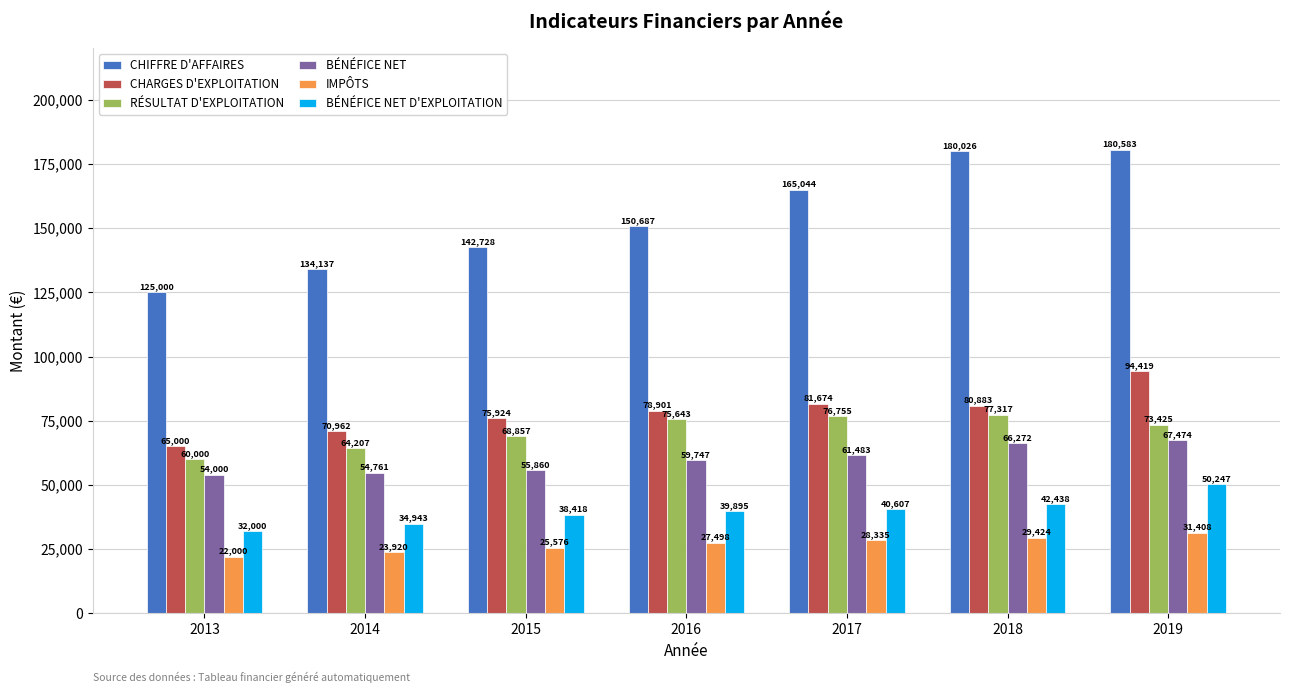

Where does the CHIFFRE D'AFFAIRES series first go above 150687?

2016